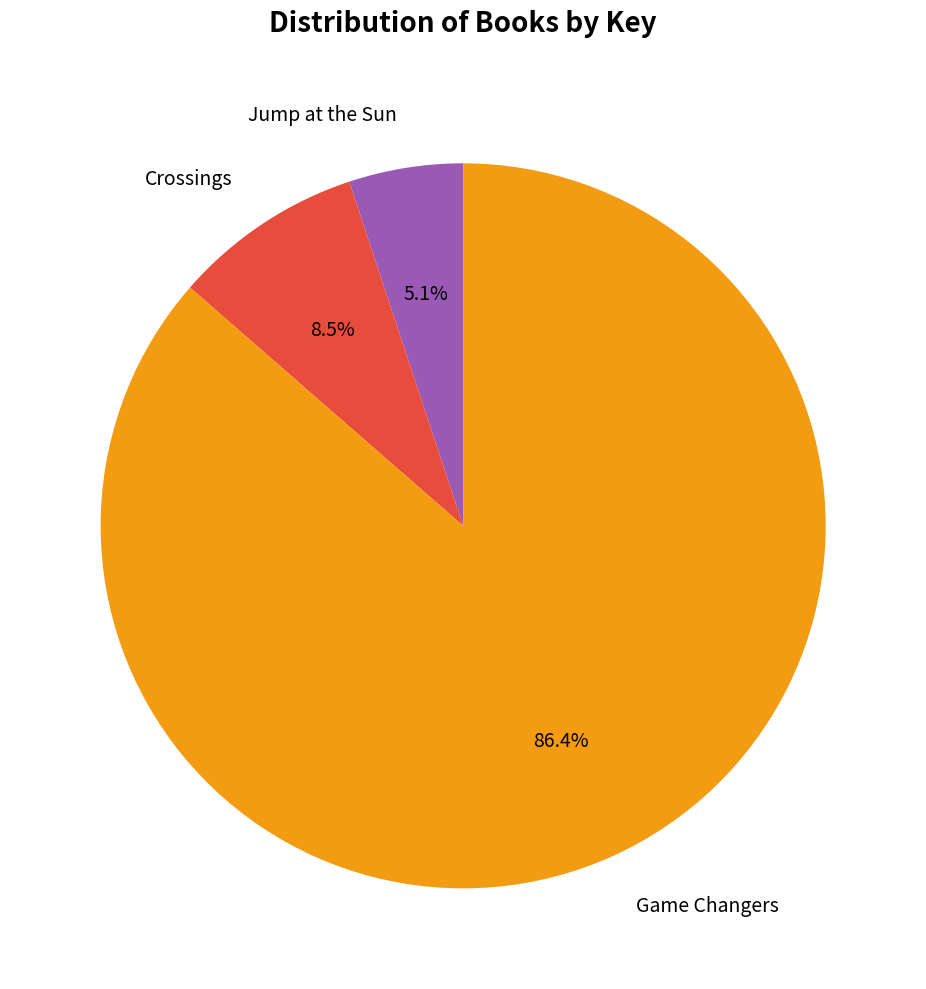

Which slice is the largest?

Game Changers